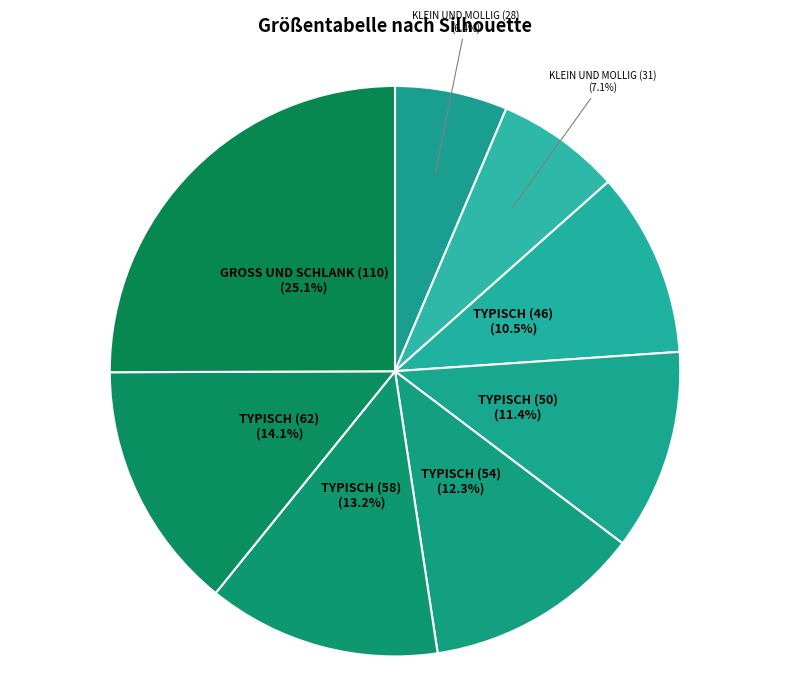

What is the ratio of the value at TYPISCH (62) to the value at KLEIN UND MOLLIG (31)?

2.0